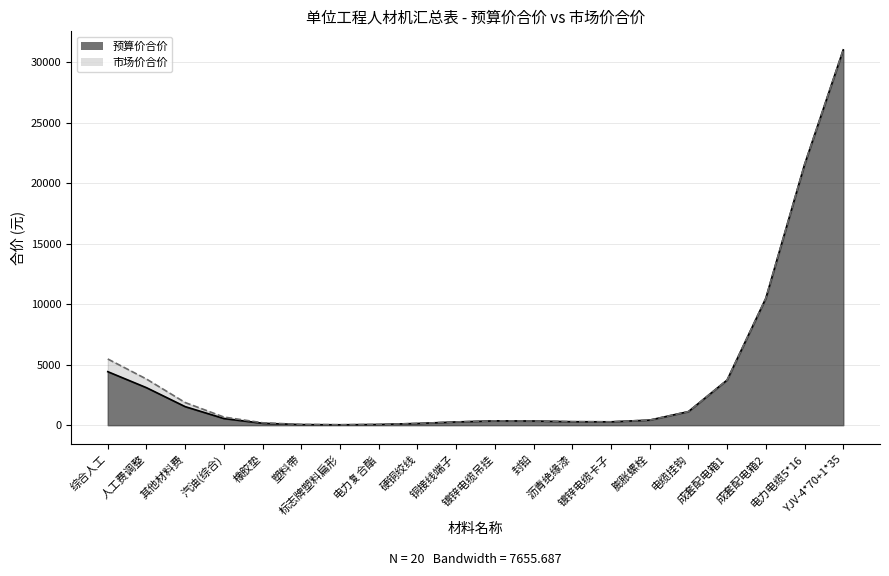

What is the approximate value of 市场价合价 at 综合人工?

5467.3